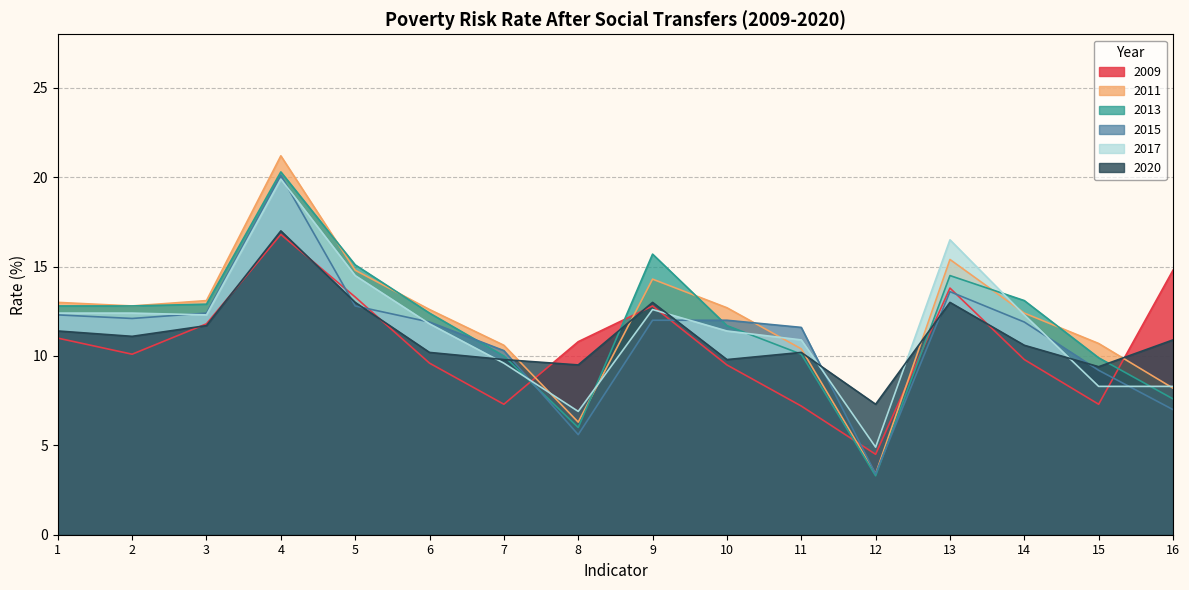

How many lines are shown in the chart?

6